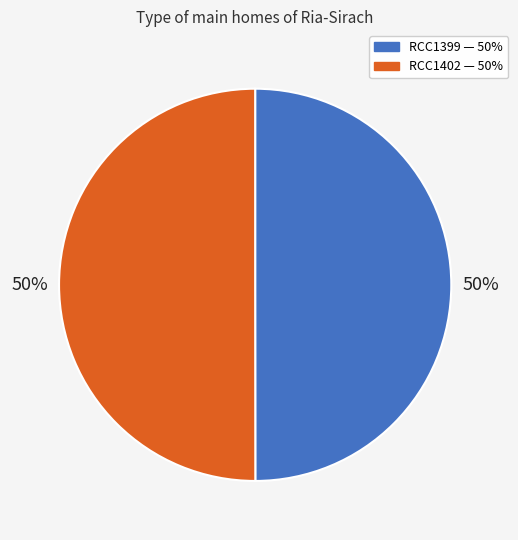

Do RCC1399 and RCC1402 together represent more than half of the pie?

Yes